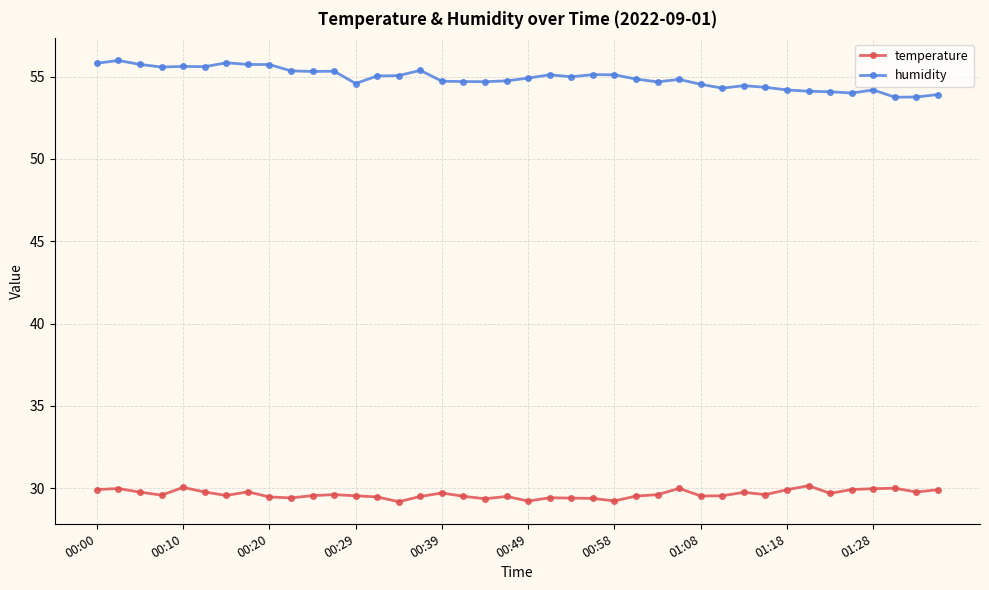

What are all the series names shown in the legend?

temperature, humidity